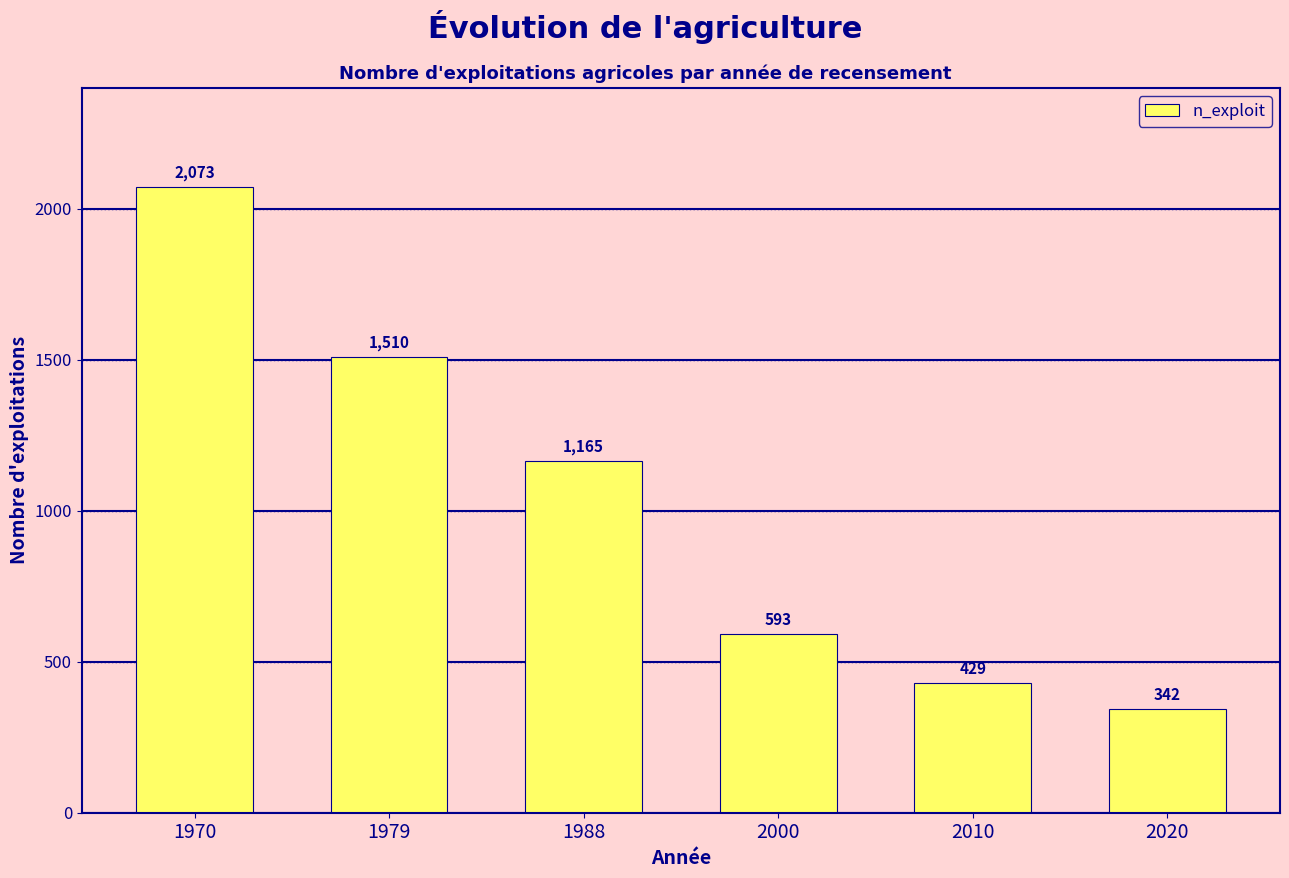

Read the value at 2020, to the nearest 10.

340